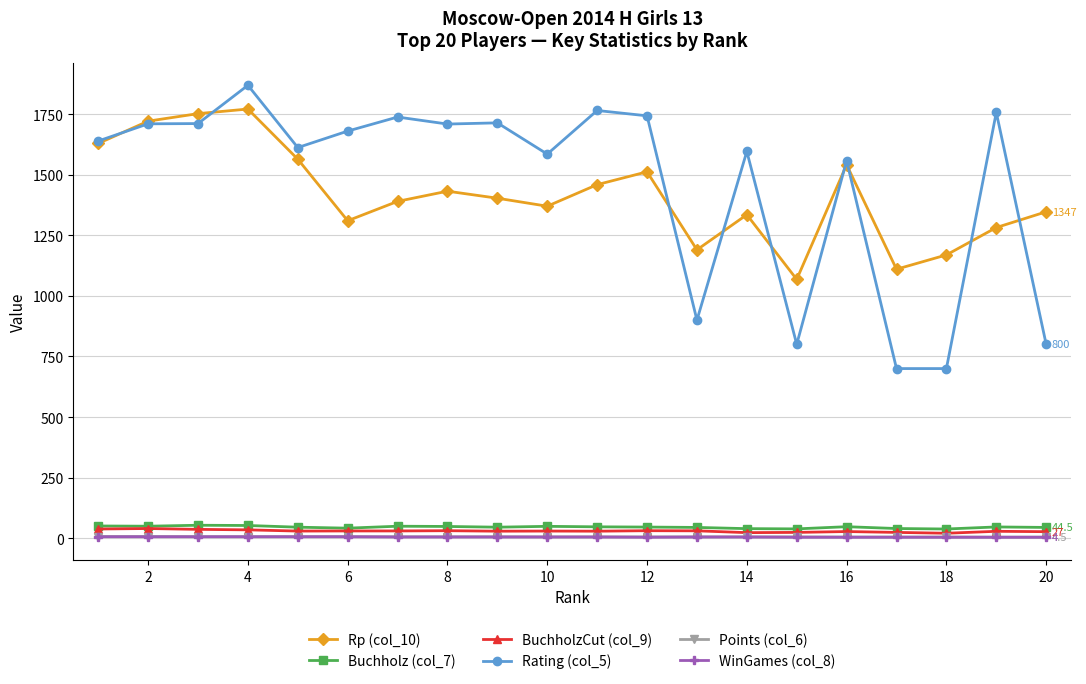

What are all the series names shown in the legend?

Rp (col_10), Buchholz (col_7), BuchholzCut (col_9), Rating (col_5), Points (col_6), WinGames (col_8)